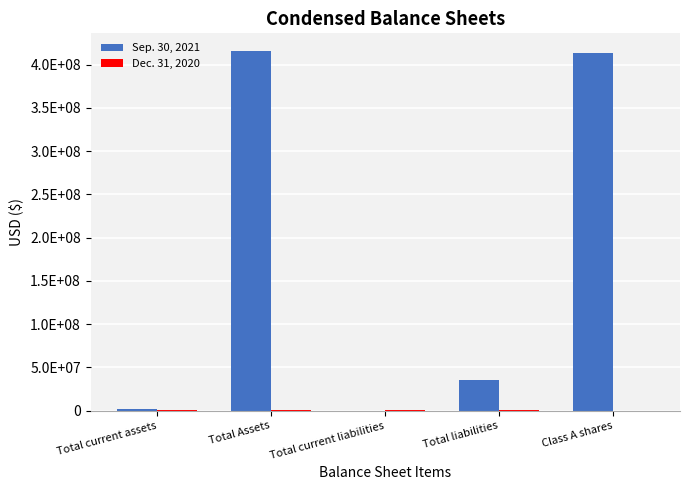

At which label does Sep. 30, 2021 first exceed 35188301?

Total Assets